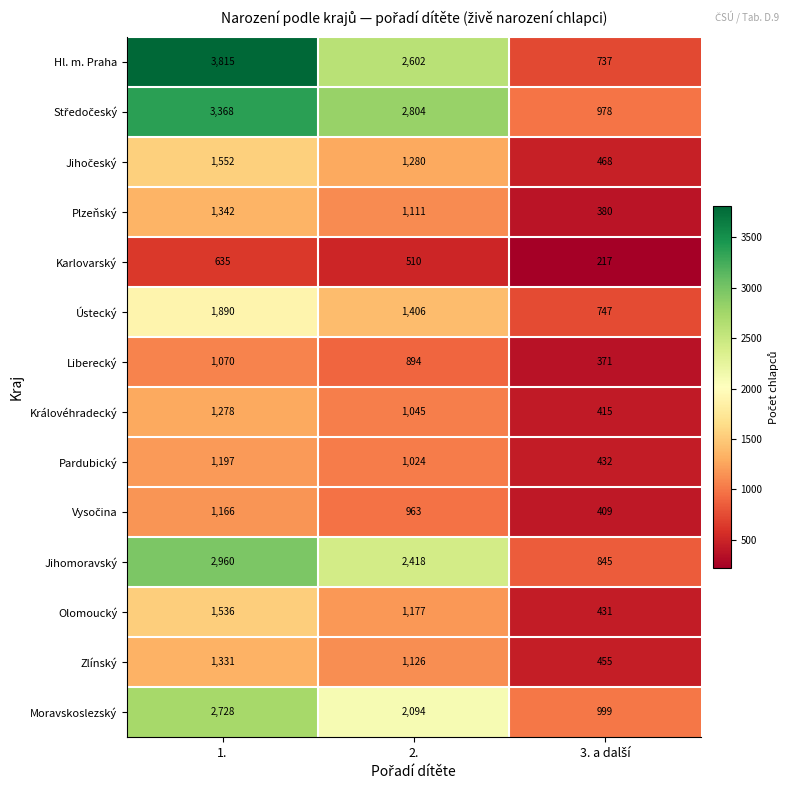

What is the average value of the Moravskoslezský series?

1940